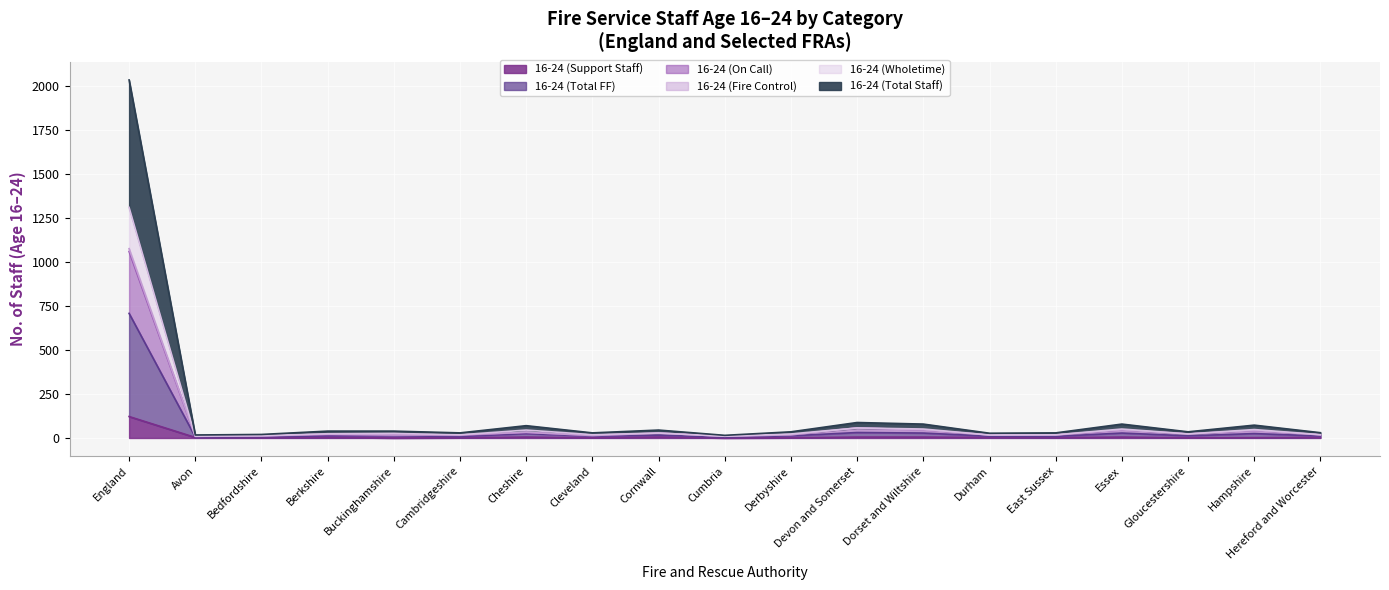

Where is 16-24 (Support Staff) nearest to the value 61?

Cheshire